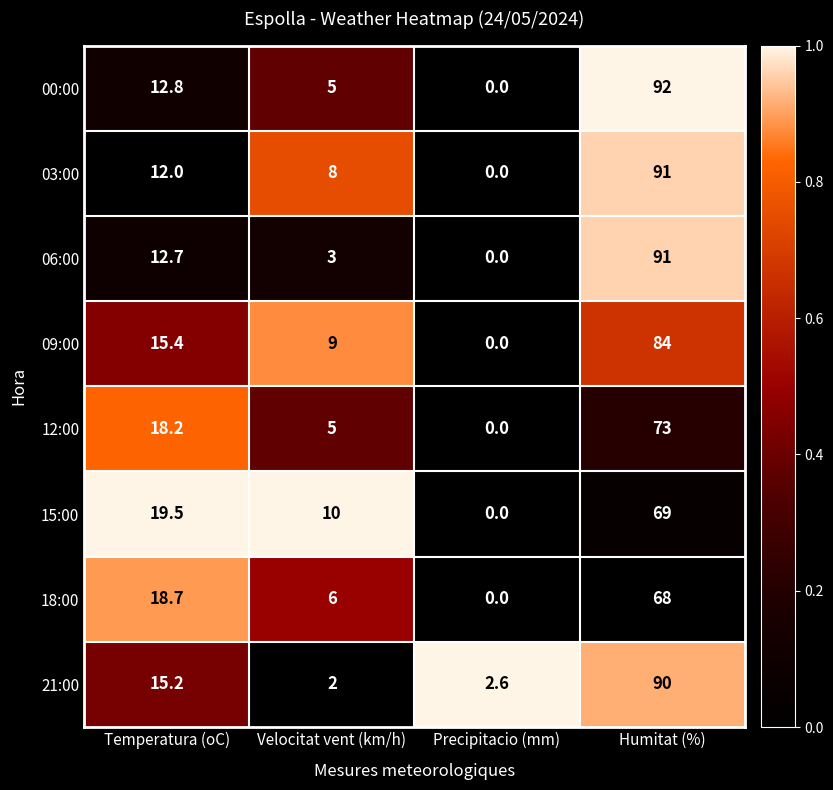

Which series has the largest total across all categories?

03:00